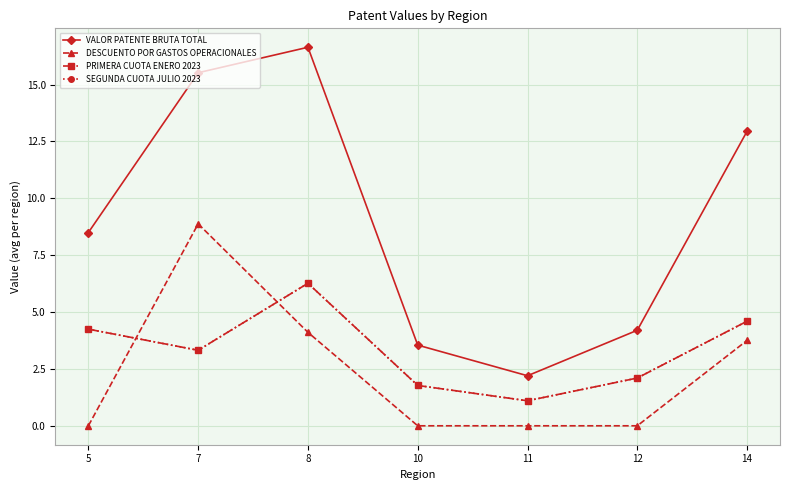

Where is PRIMERA CUOTA ENERO 2023 nearest to the value 3?

7